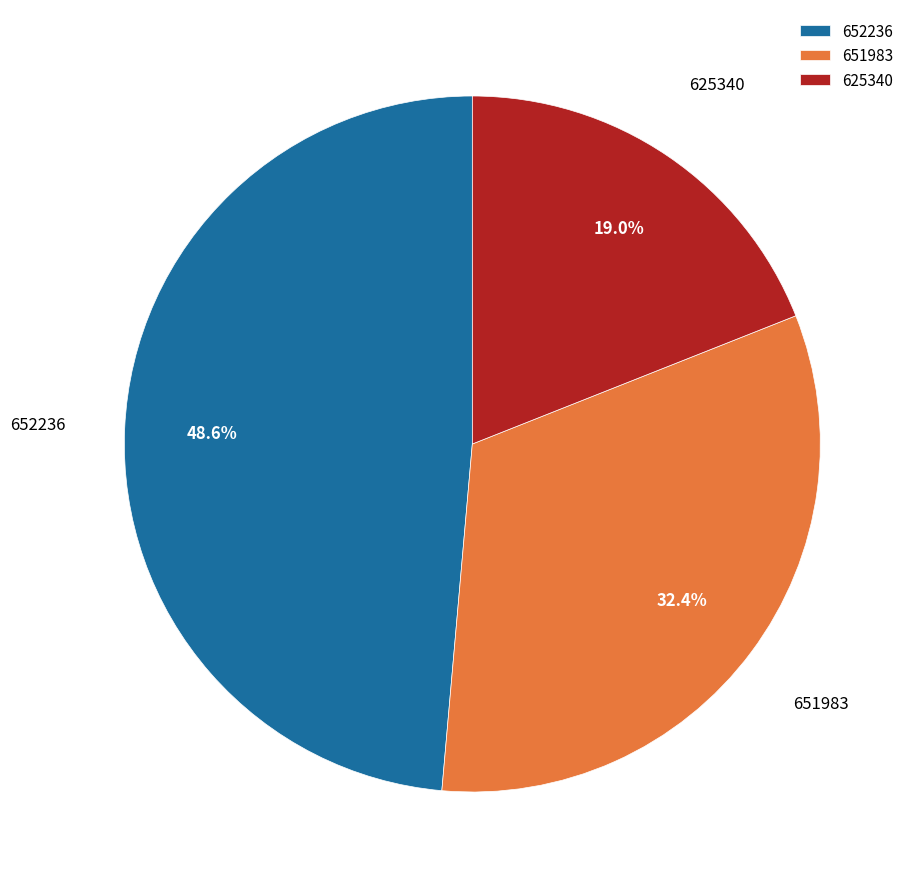

Does any single category account for the majority?

No